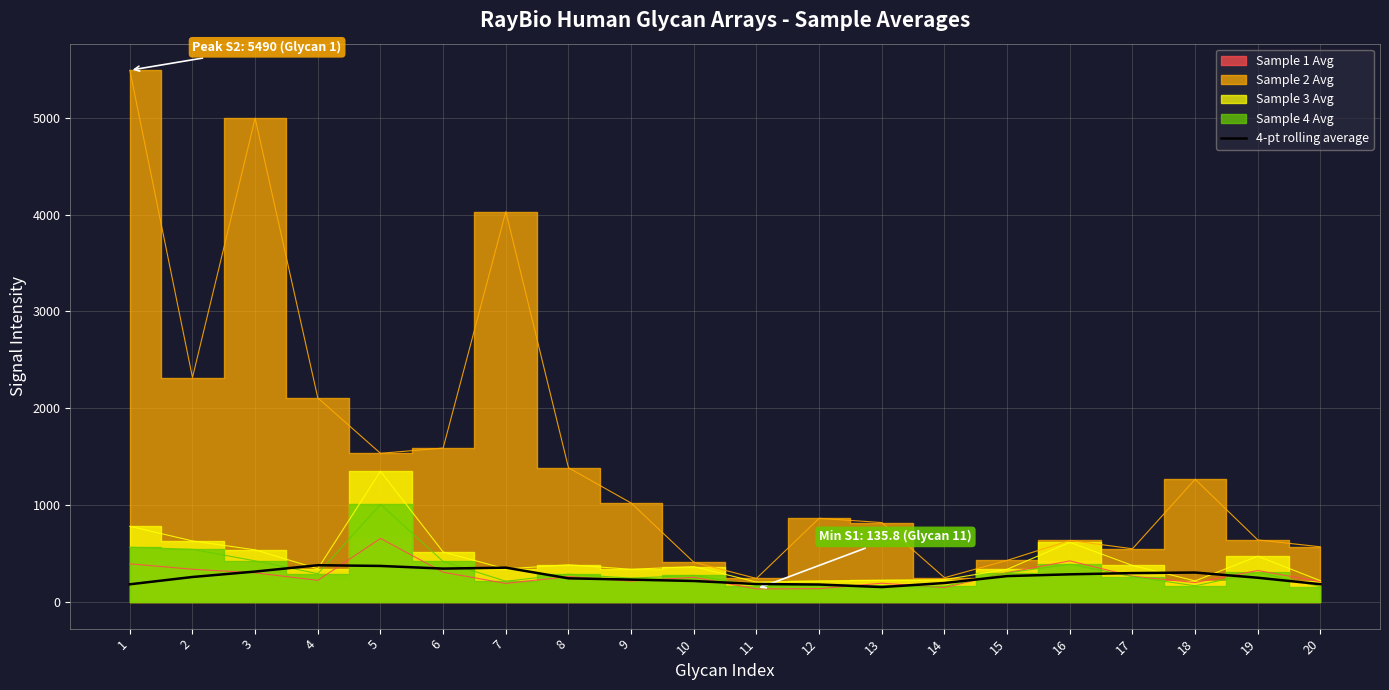

What value does the data have at 5?

372.7